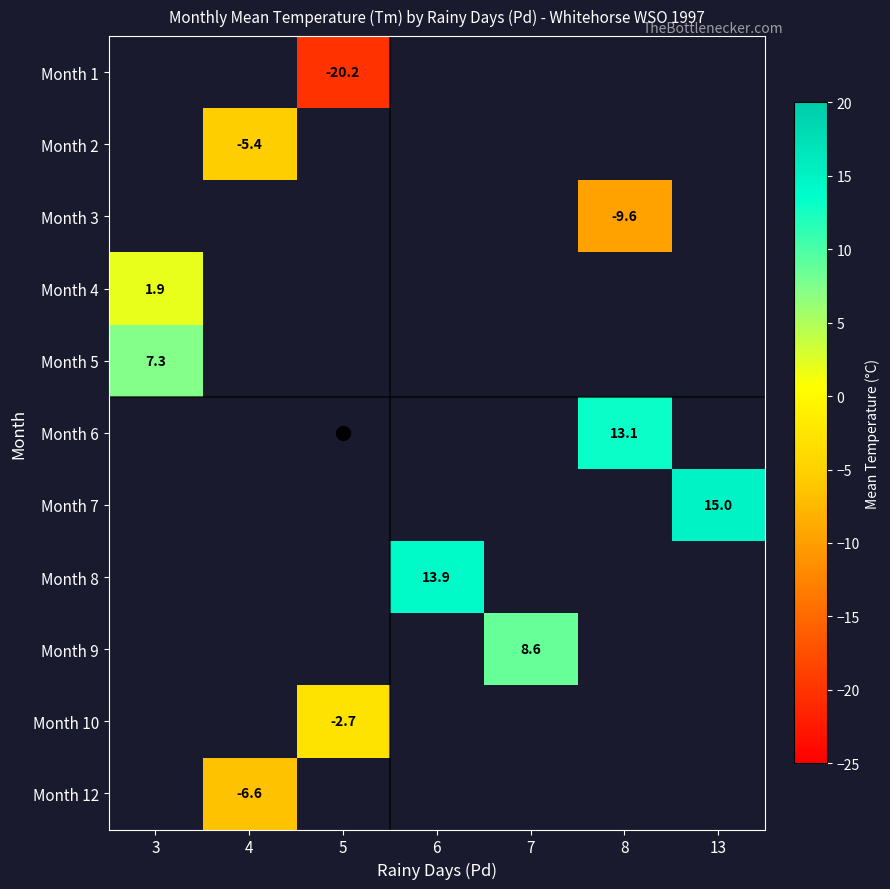

Count the number of data series in this chart.

11